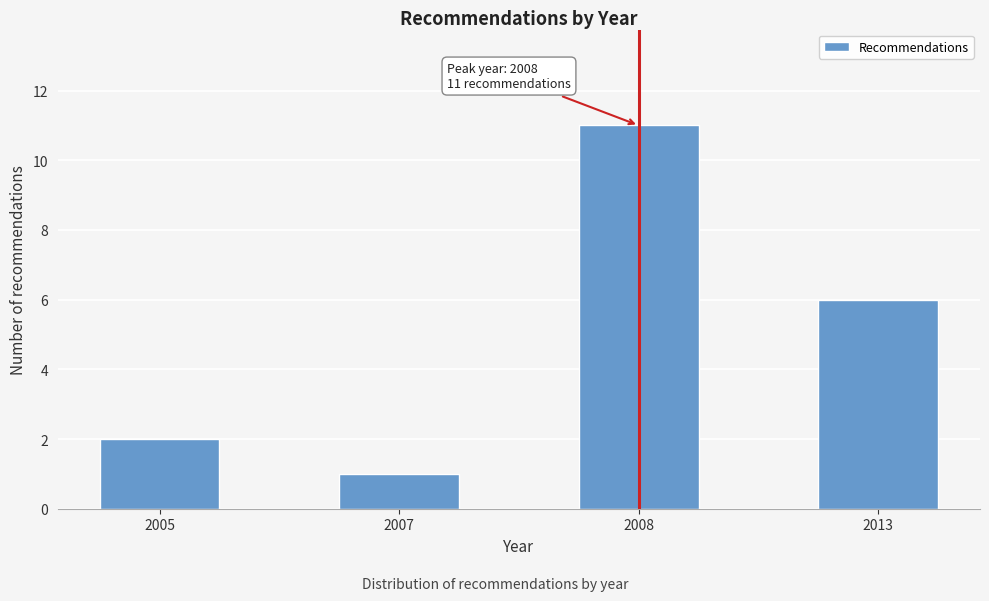

Reading left to right, what are all the values shown in this chart?

2005=2	2007=1	2008=11	2013=6